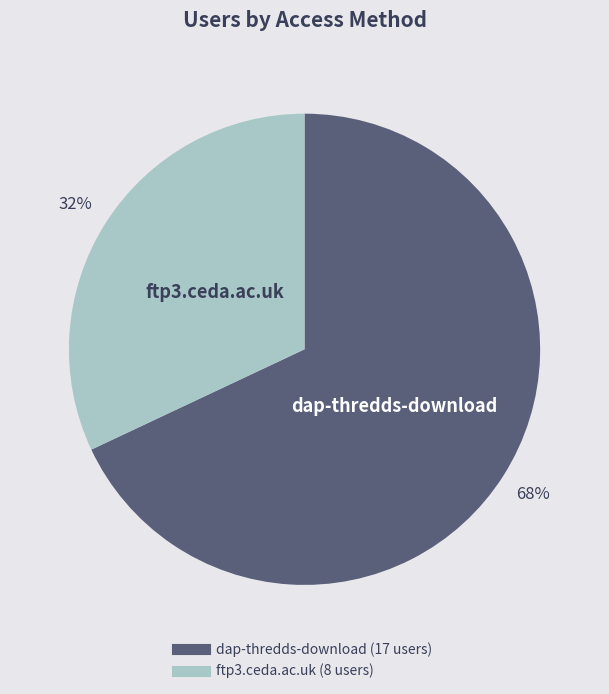

What is the ratio of the value at dap-thredds-download to the value at ftp3.ceda.ac.uk?

2.1